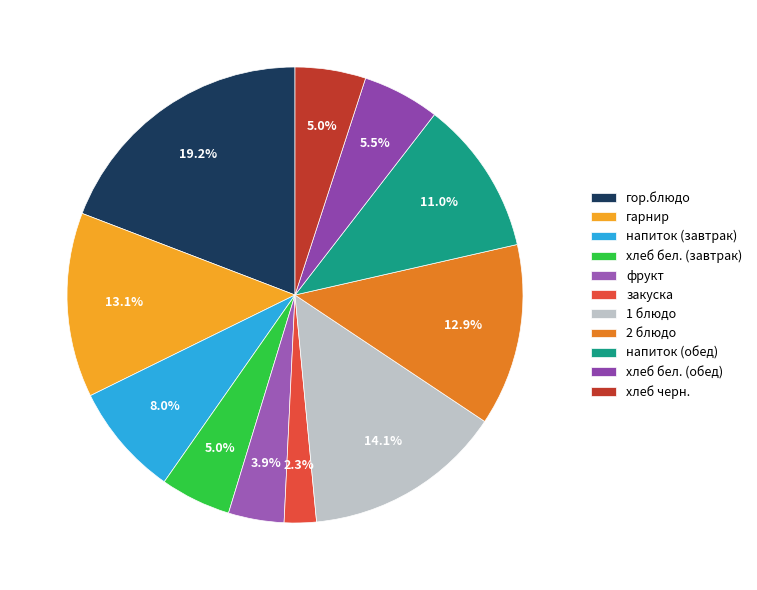

How much of the chart is everything except напиток (обед)?

89.0%